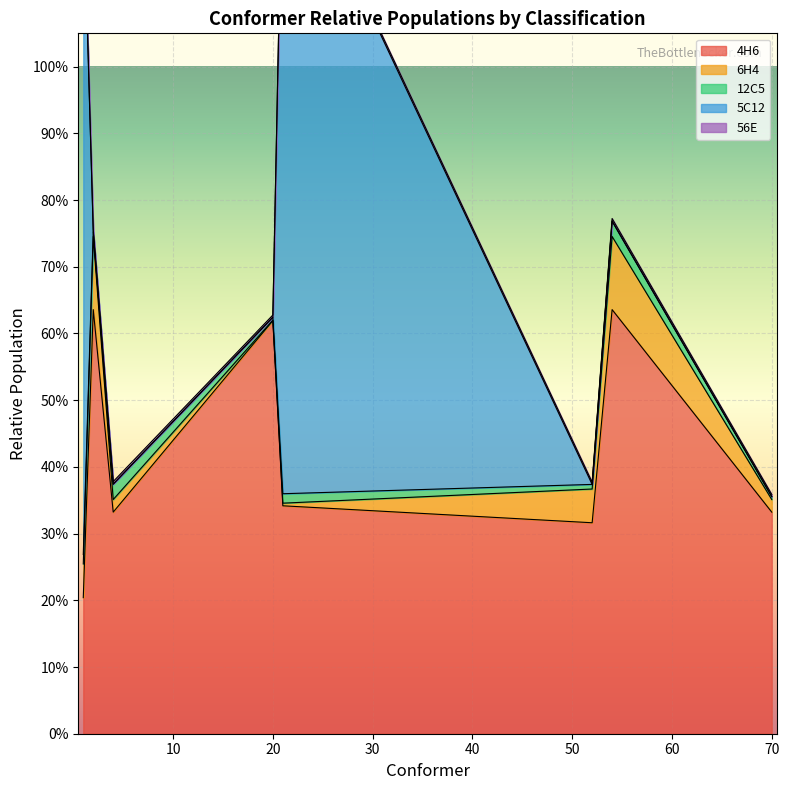

At which category does 6H4 reach its first local peak?

2